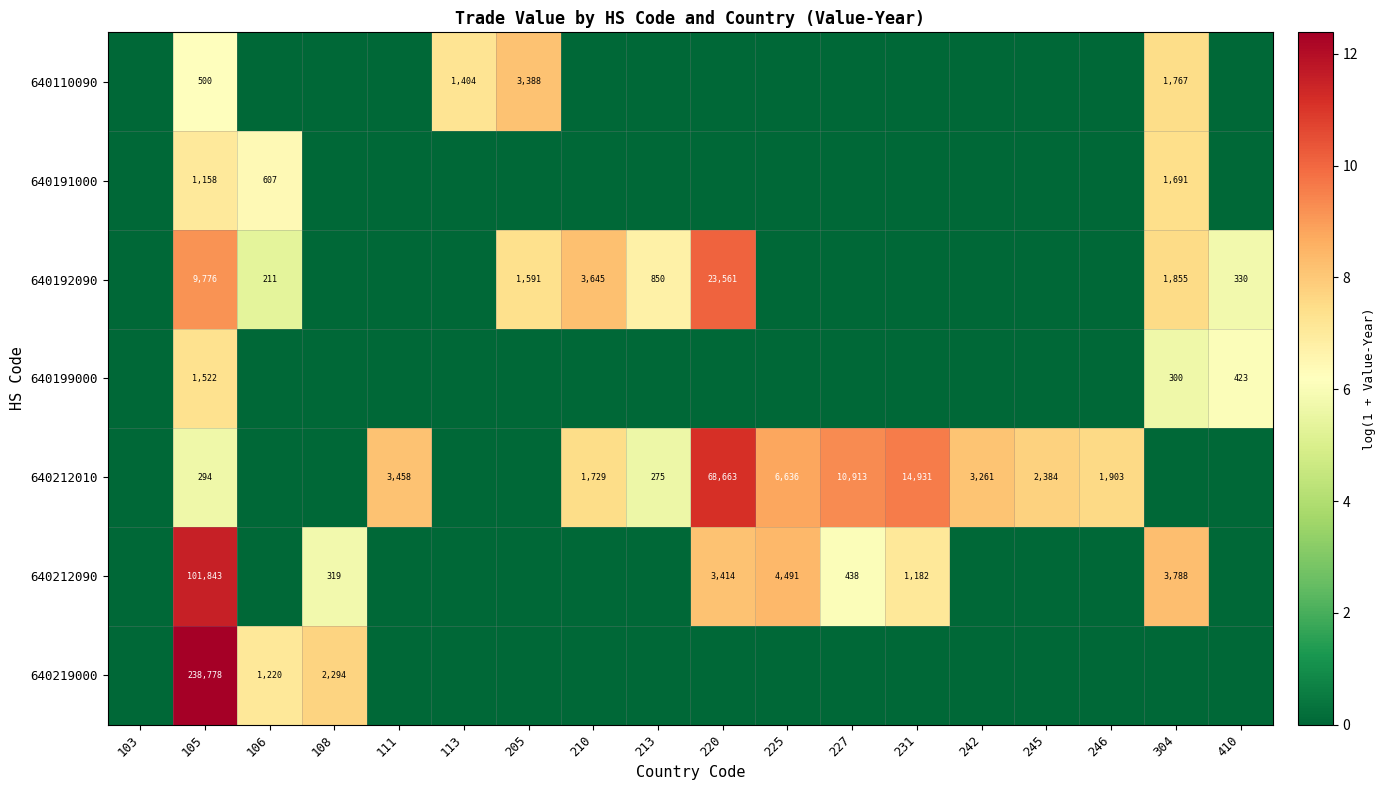

The value of 640192090 at 105 is 9776. True or false?

True